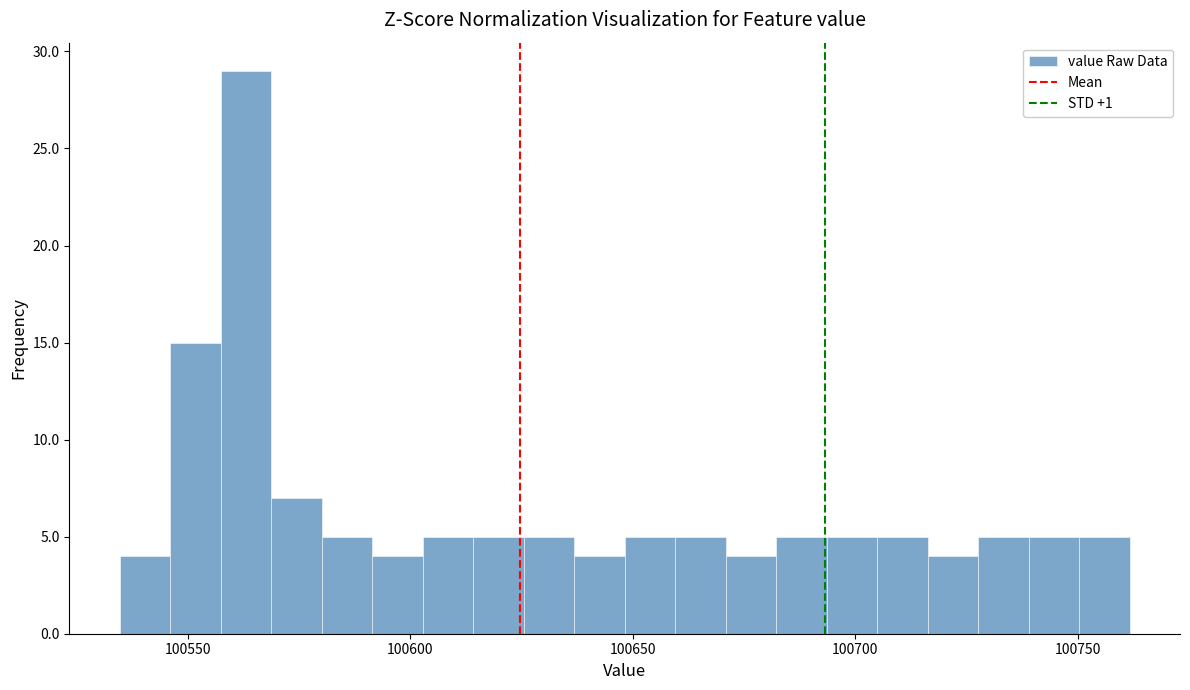

Read against the x-axis, roughly where is the centre of the tallest bar?

100565